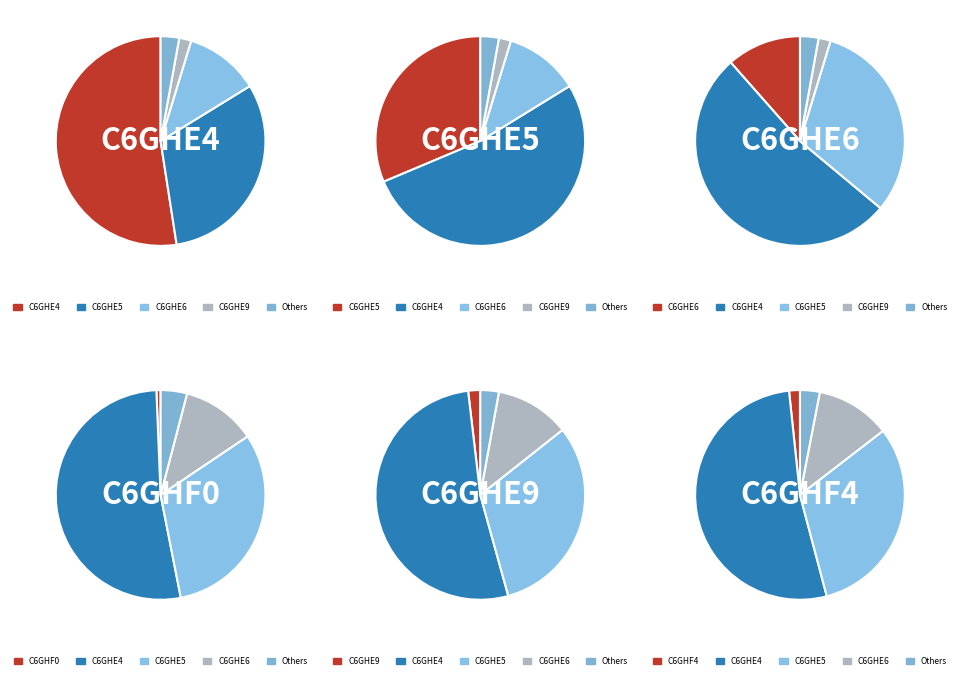

What percentage is the C6GHE5 3C-like slice, to the nearest percent?

31%